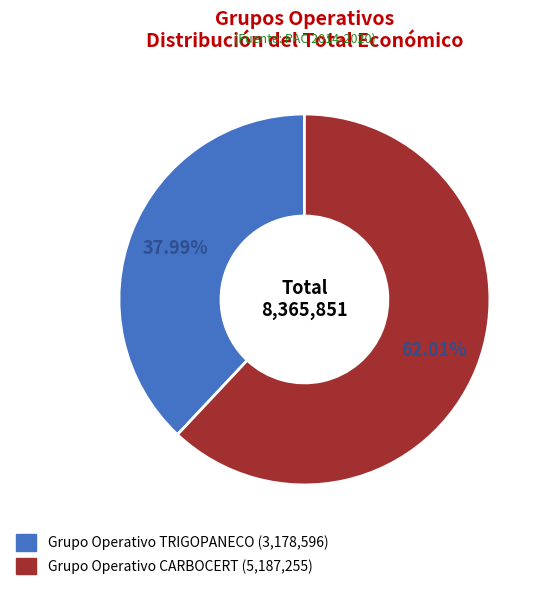

Rank the categories by value from lowest to highest.

Grupo Operativo TRIGOPANECO, Grupo Operativo CARBOCERT